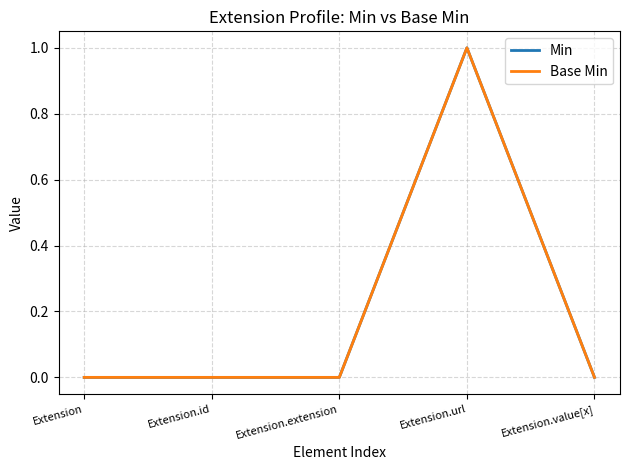

Which label corresponds to the largest value in the chart?

Extension.url